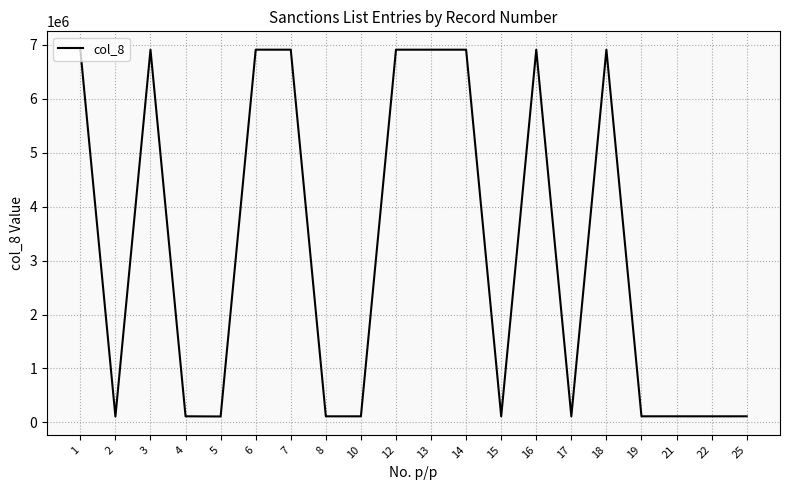

Where is the first local maximum?

3